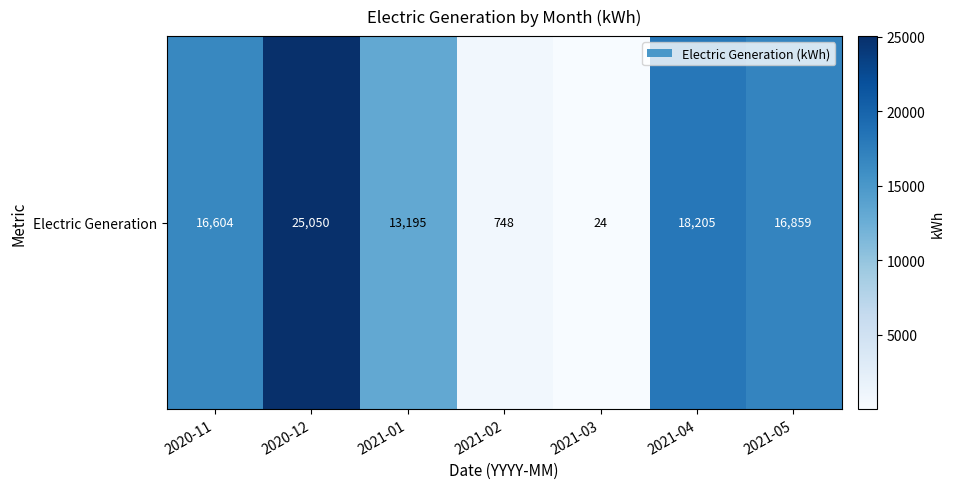

Is it true that the value at 2021-03 is 13.6?

False